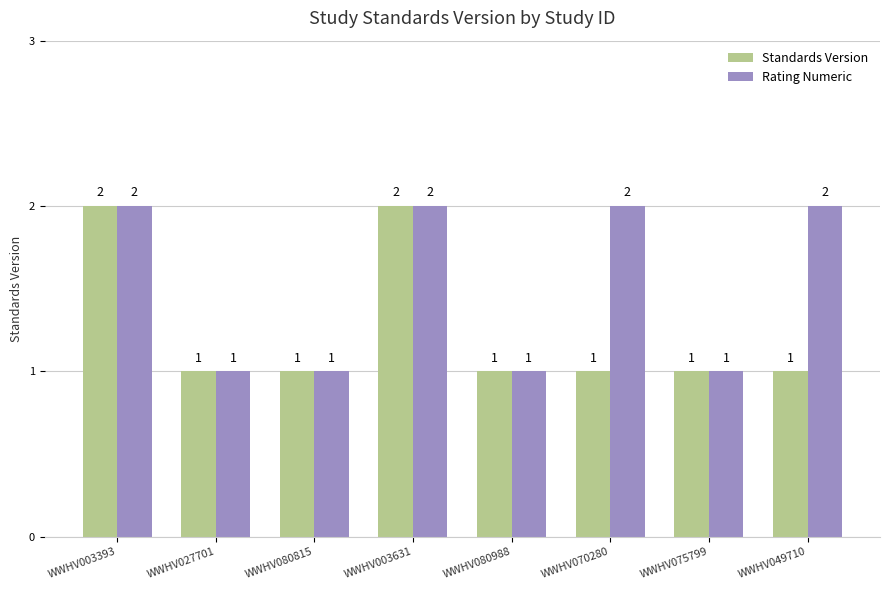

How many groups of bars are there?

8